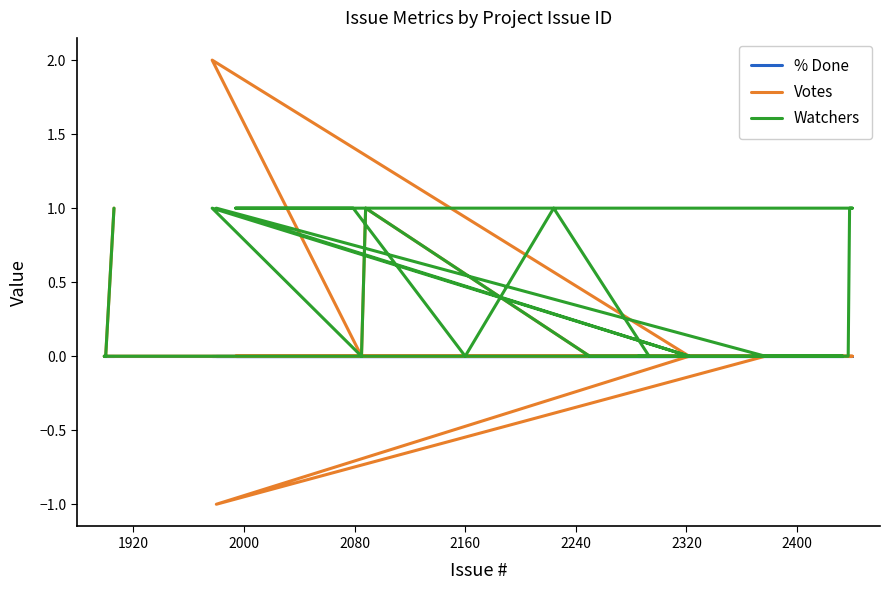

Does the chart have visible grid lines?

No